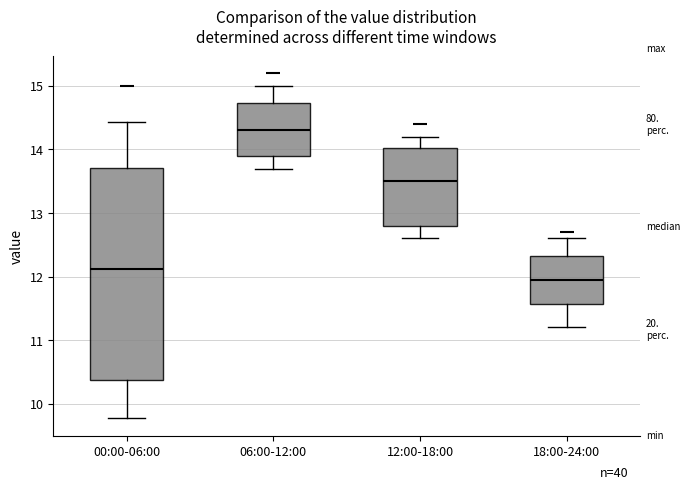

Which box's median line is the highest?

06:00-12:00